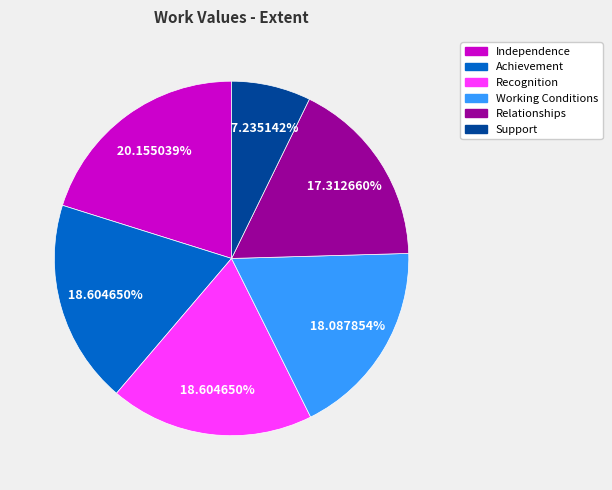

Do Relationships and Achievement together represent more than half of the pie?

No